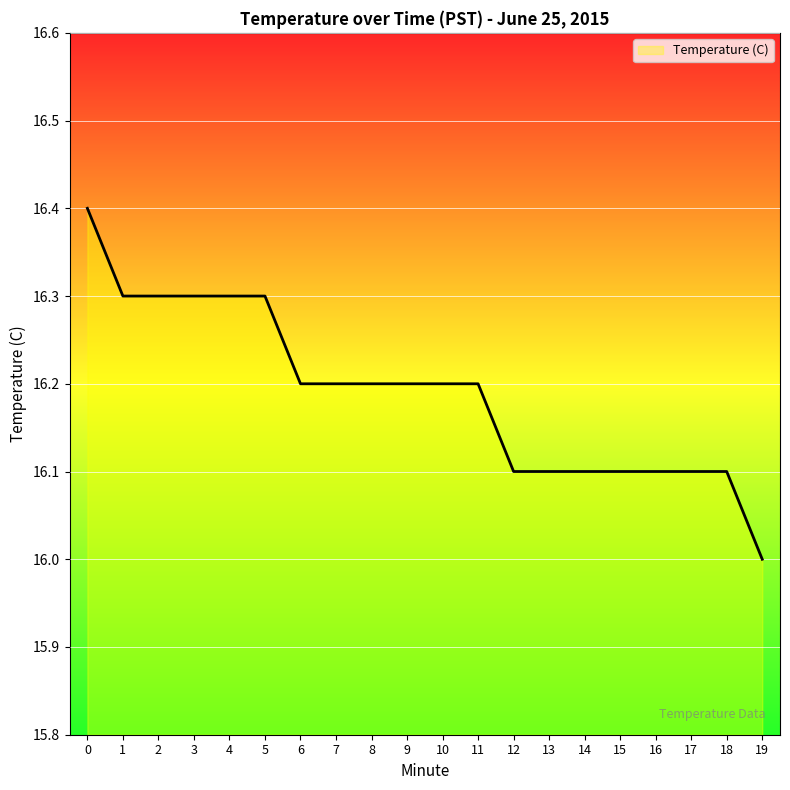

Reading left to right, extract all data points from this chart.

0=16.4	1=16.3	2=16.3	3=16.3	4=16.3	5=16.3	6=16.2	7=16.2	8=16.2	9=16.2	10=16.2	11=16.2	12=16.1	13=16.1	14=16.1	15=16.1	16=16.1	17=16.1	18=16.1	19=16.0